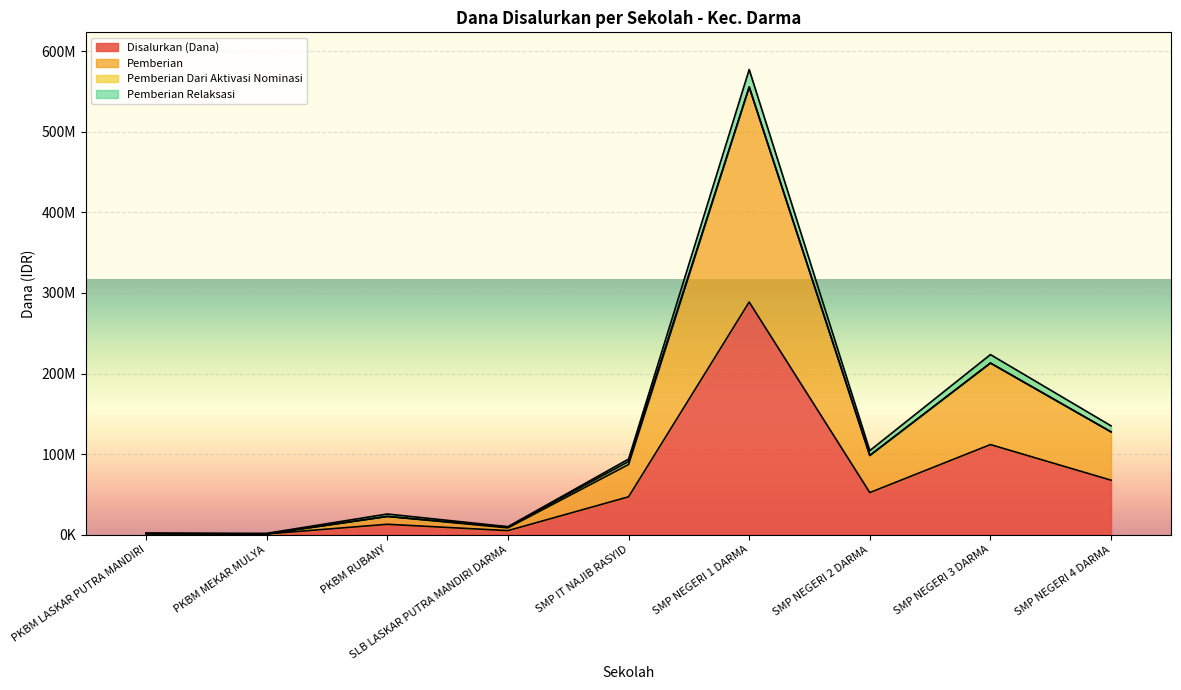

Does the chart display data point markers on the line(s)?

No